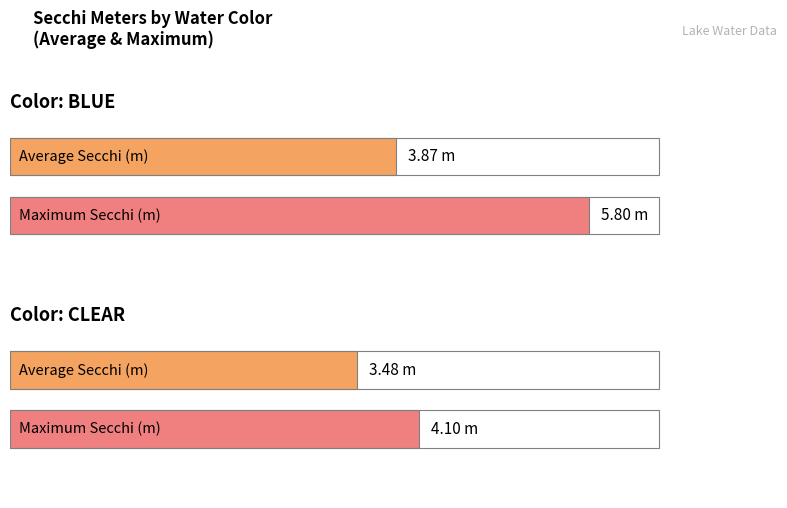

Read the Average utilization value at BLUE.

3.9